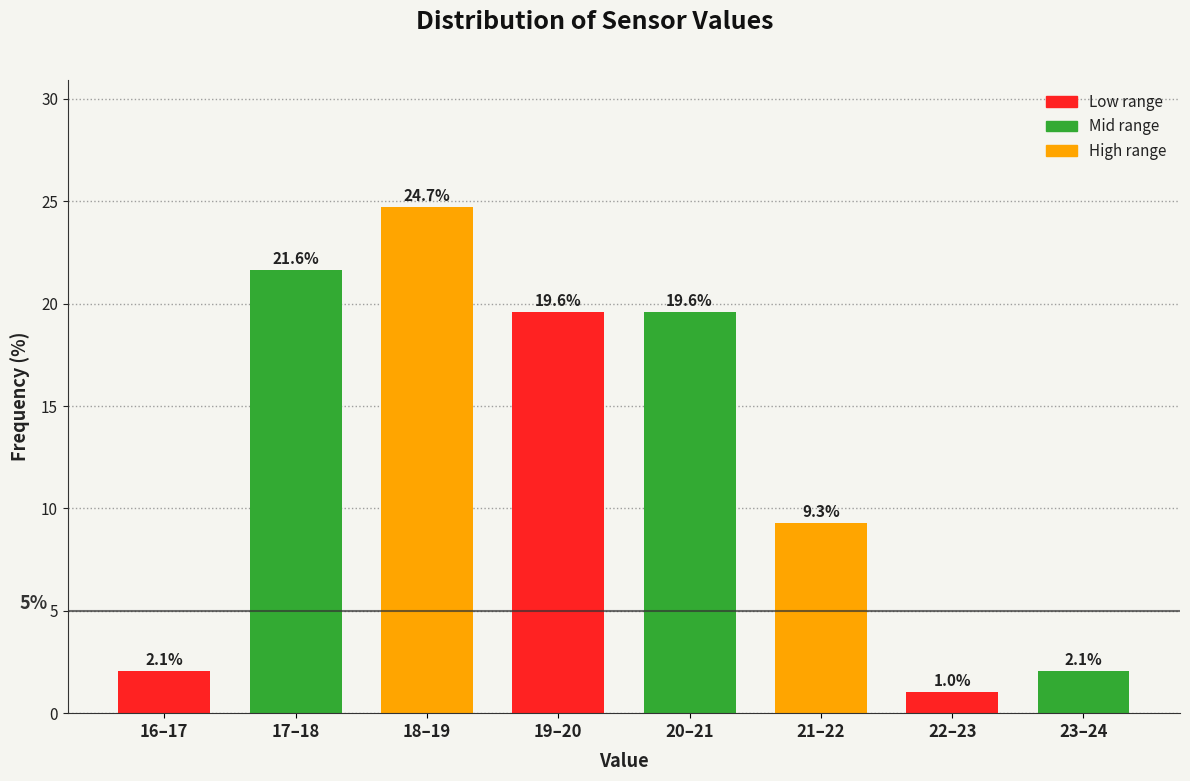

Reading left to right, what are all the values shown in this chart?

2.1	21.6	24.7	19.6	19.6	9.3	1.0	2.1